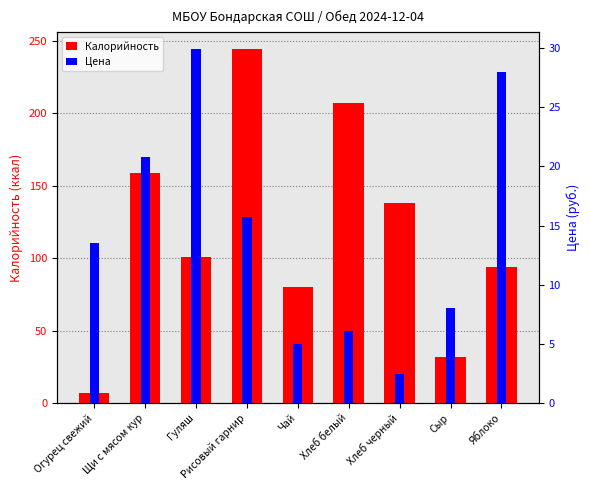

The value of Калорийность at Хлеб черный is 73.7. True or false?

False